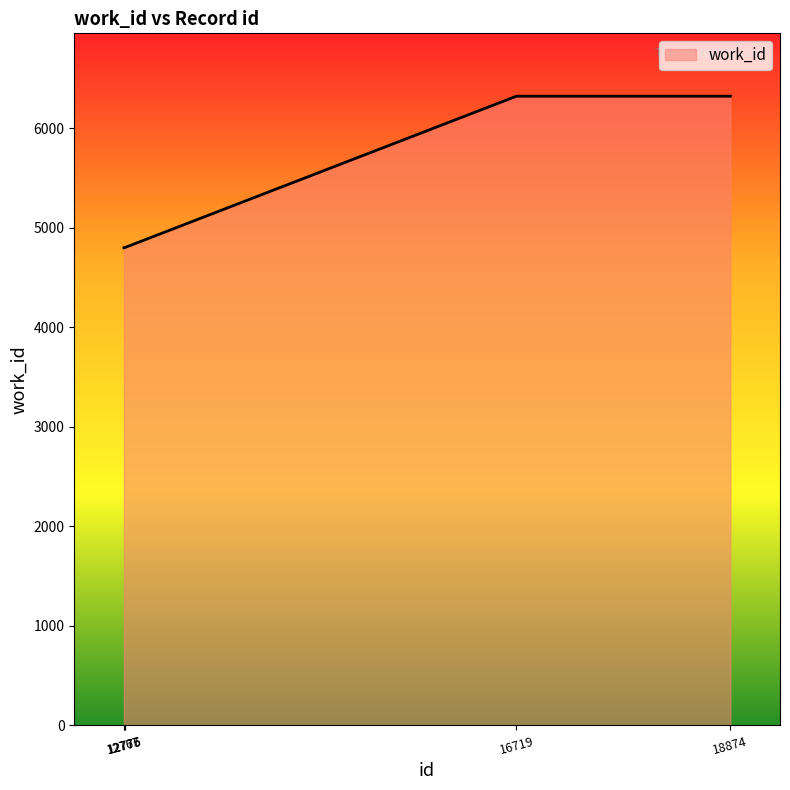

What is the sum of all values?

27039